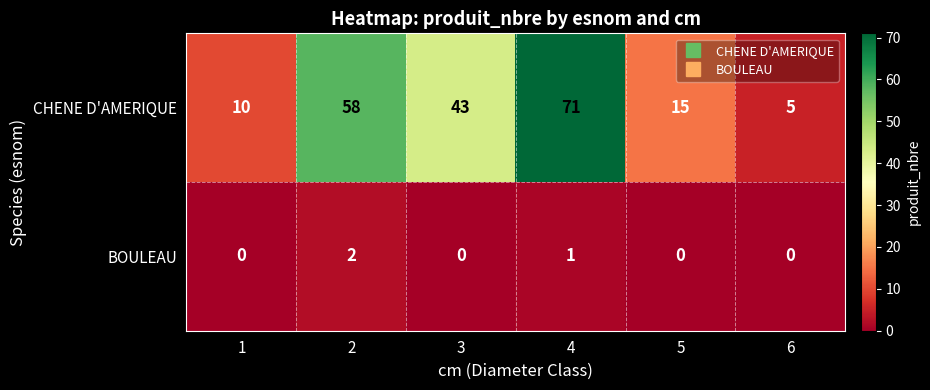

Between 2 and 6, which series saw the biggest shift?

CHENE D'AMERIQUE